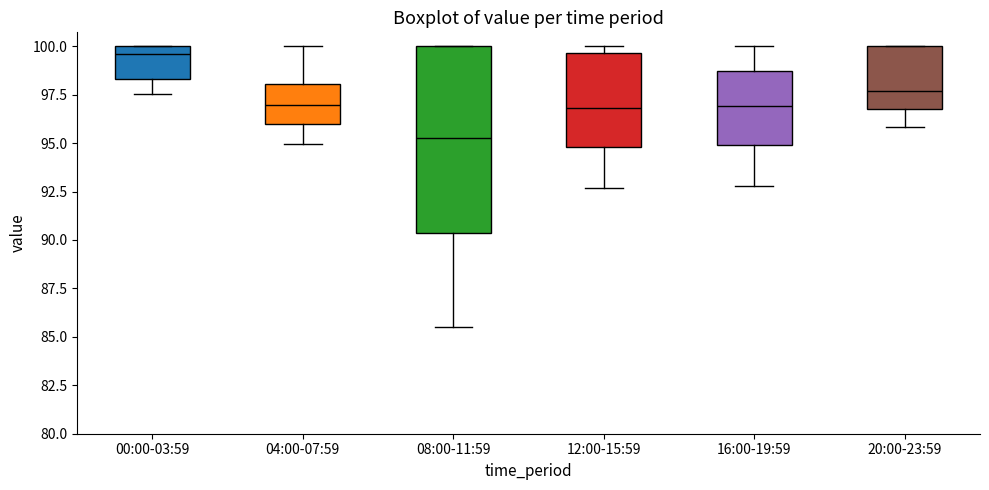

Which box is the tallest, from its lower edge to its upper edge?

08:00-11:59